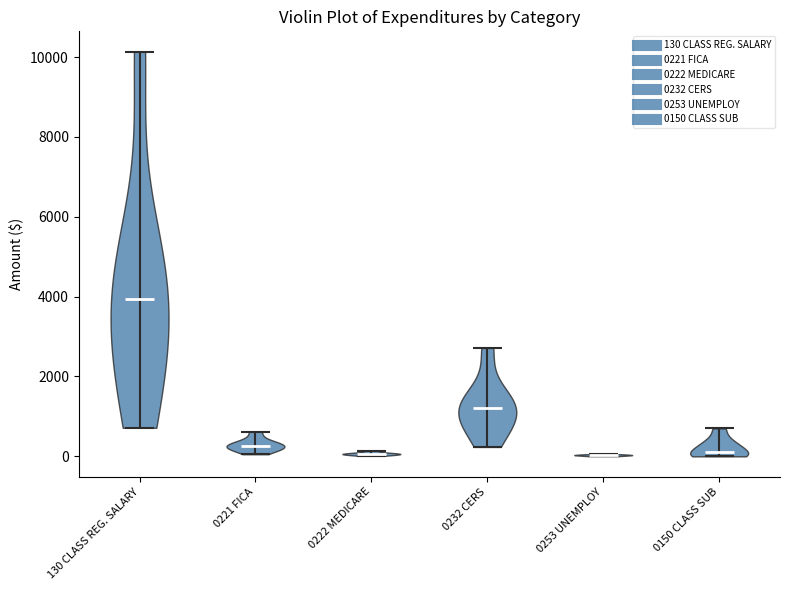

Which violin has the highest median line?

130 CLASS REG. SALARY